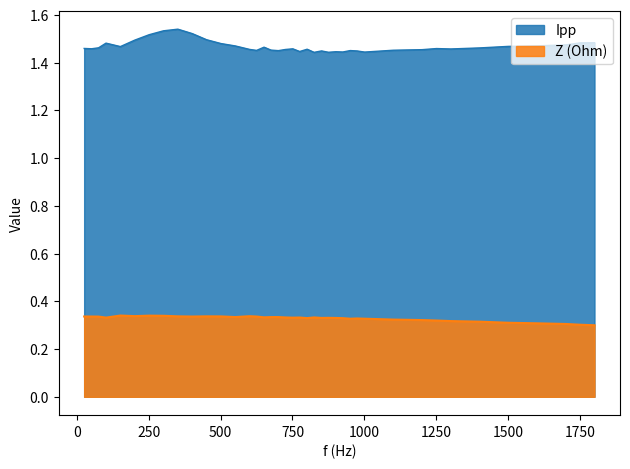

True or false: Ipp has more than 2 interior local peaks.

True